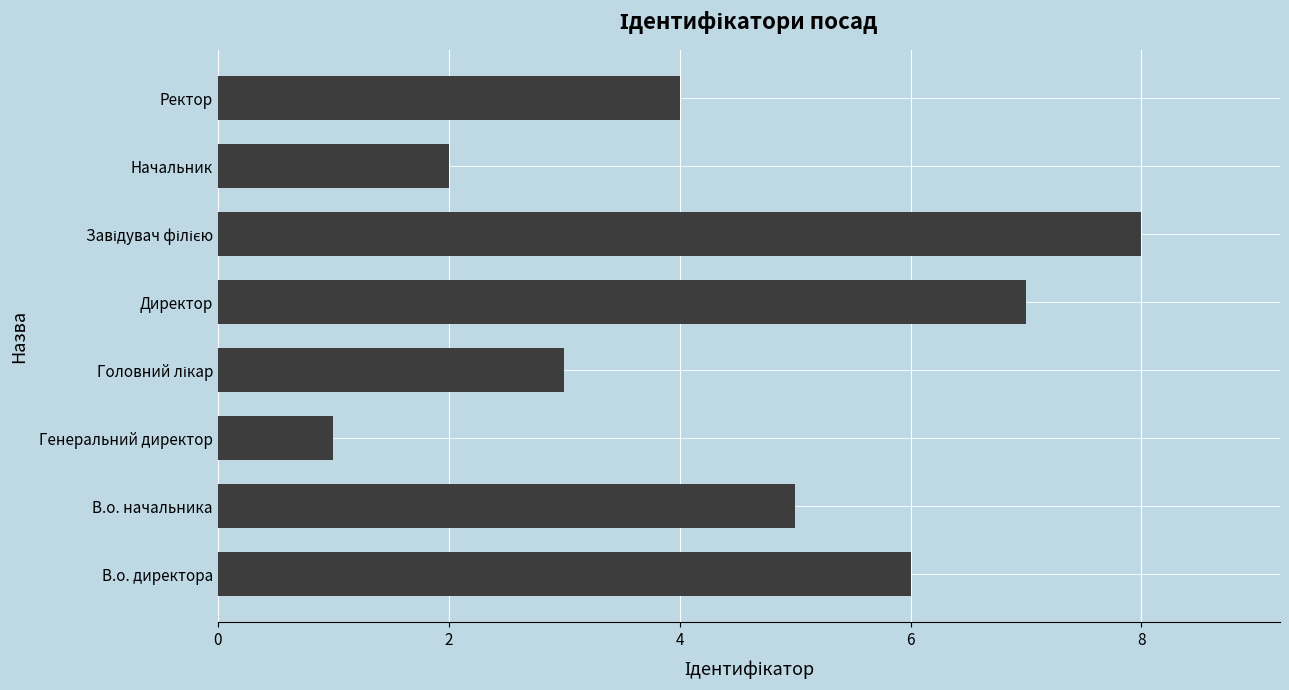

How many bars are there in total?

8